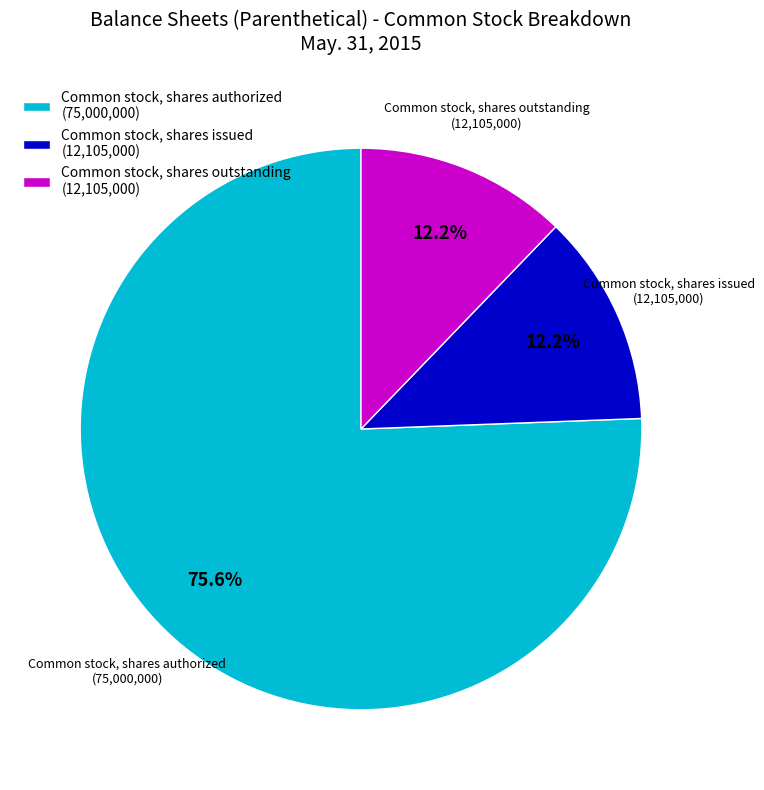

How many slices are in this pie chart?

3